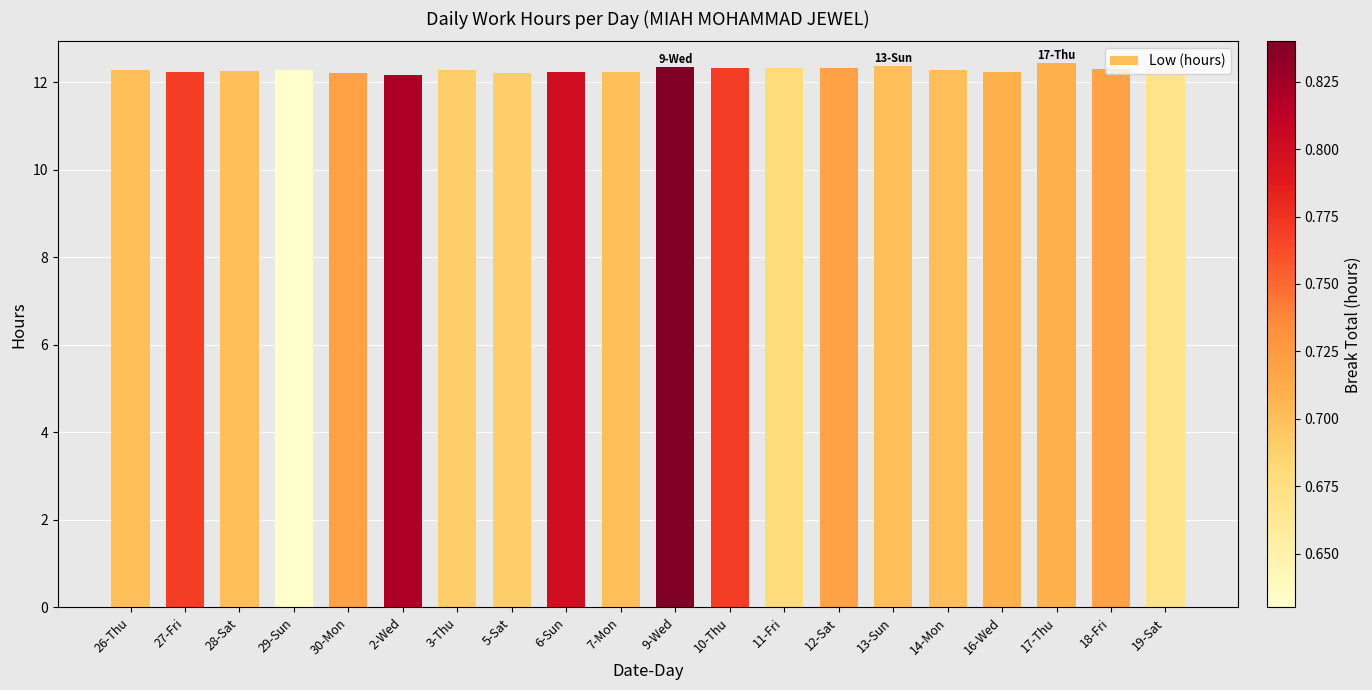

How many values are between 12 and 13?

20